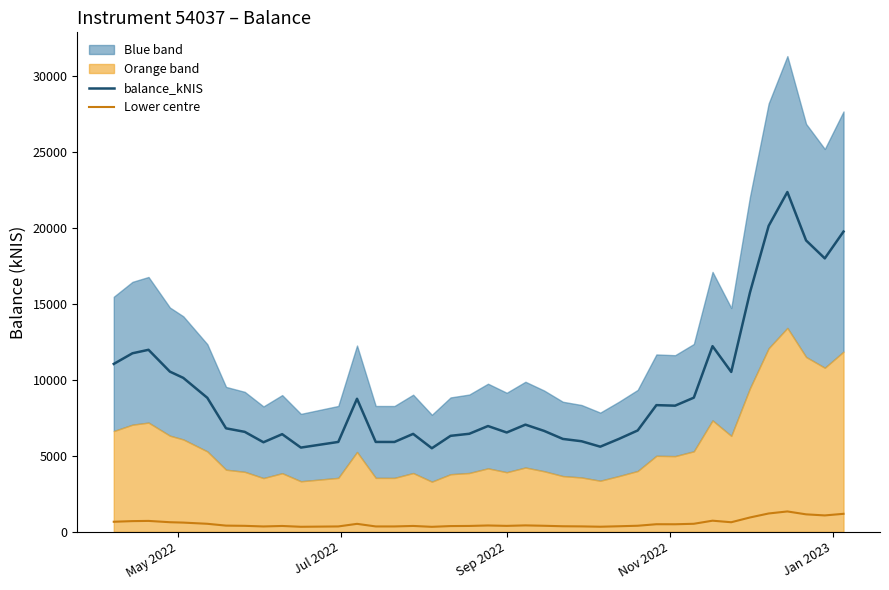

How many values in the balance_kNIS series are below 6967?

20